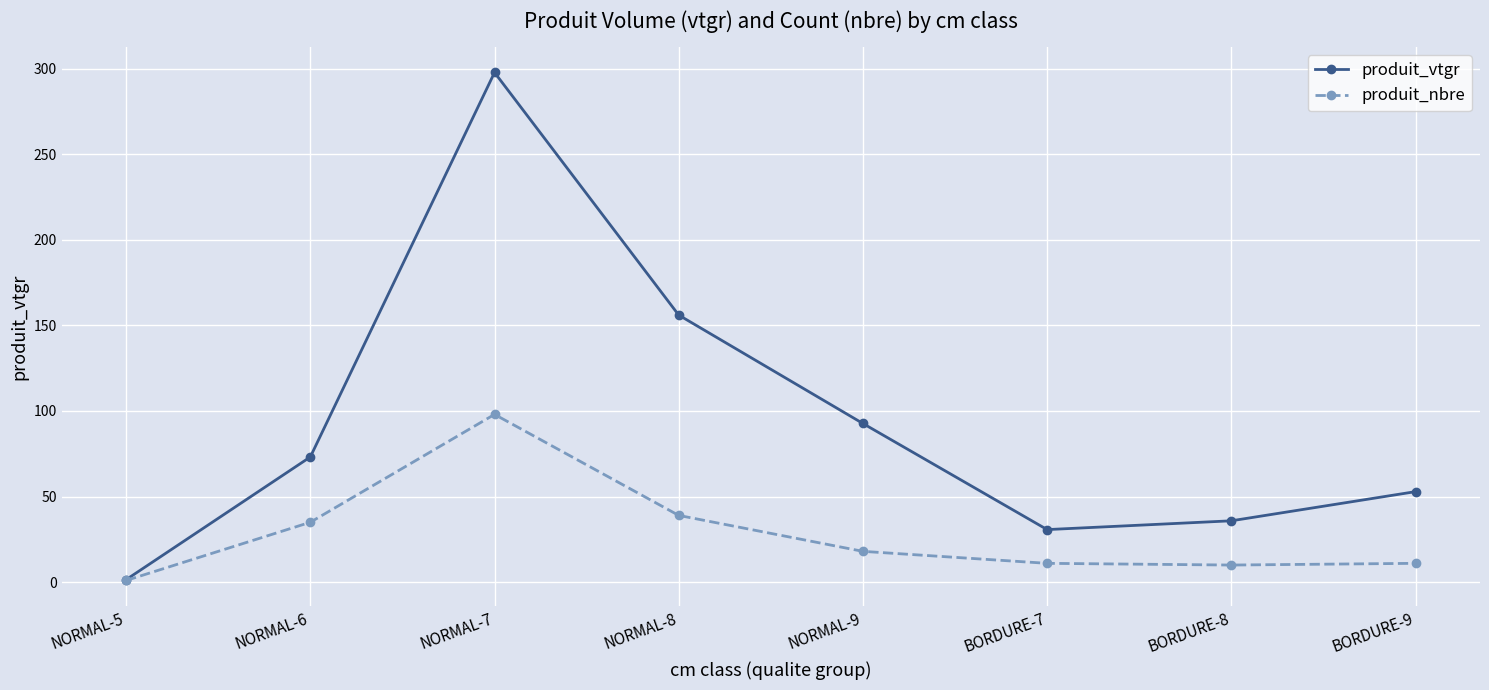

What is the label of the 1st point from the left?

NORMAL-5